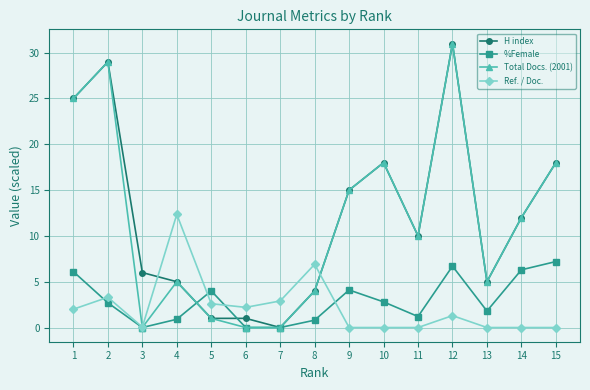

At which category does the chart reach its peak across all series?

12